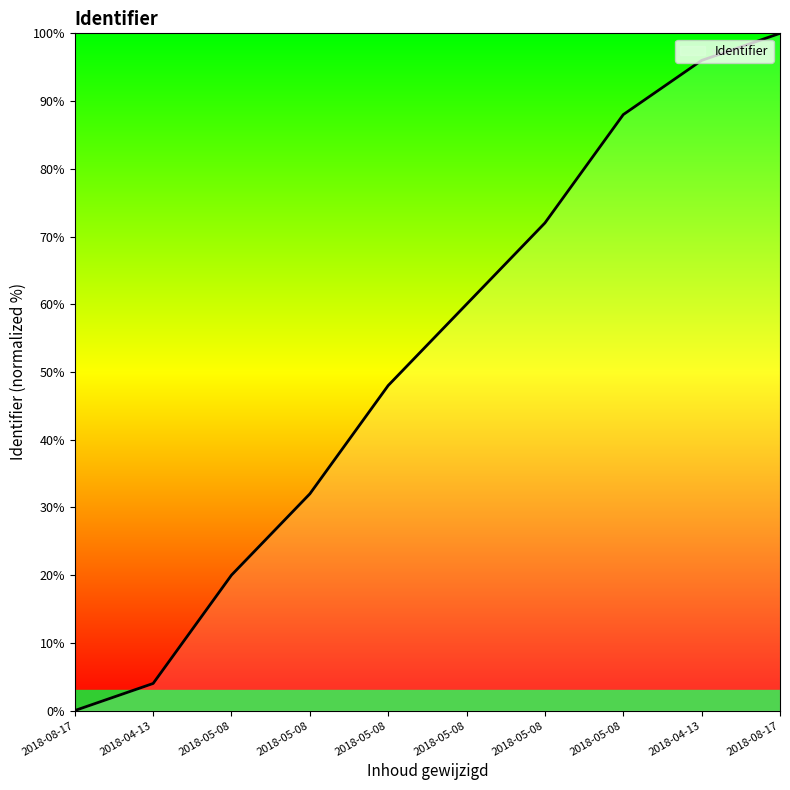

How many categories are shown in the chart?

10